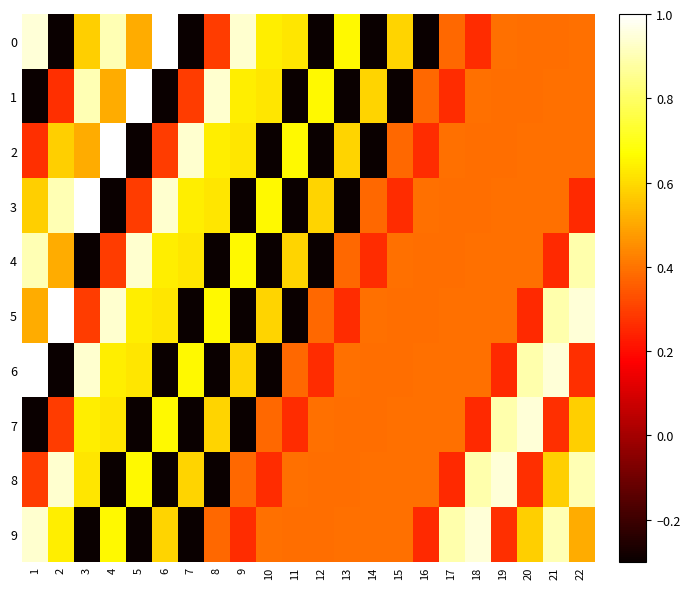

At which category does the chart reach its peak across all series?

6